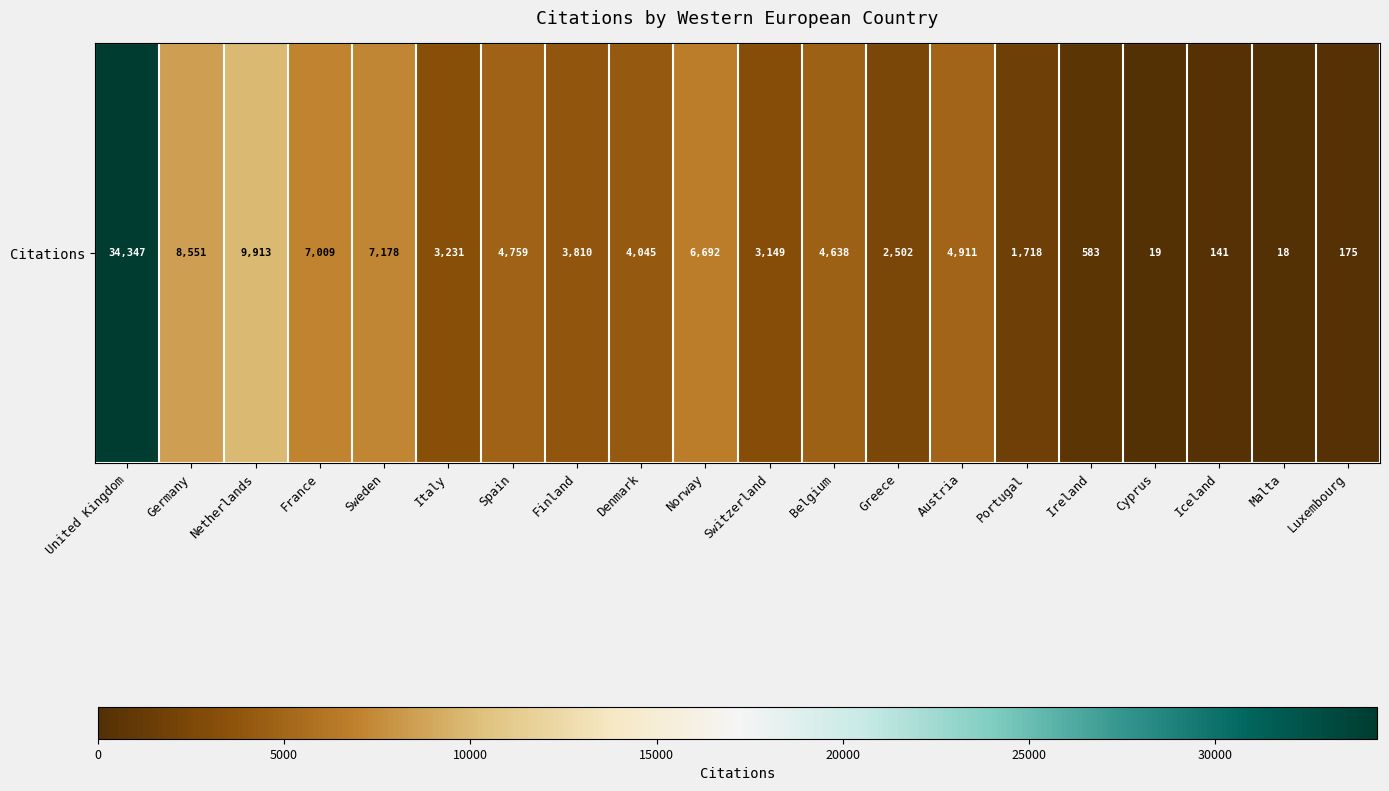

Reading left to right, what are all the values shown in this chart?

34347	8551	9913	7009	7178	3231	4759	3810	4045	6692	3149	4638	2502	4911	1718	583	19	141	18	175